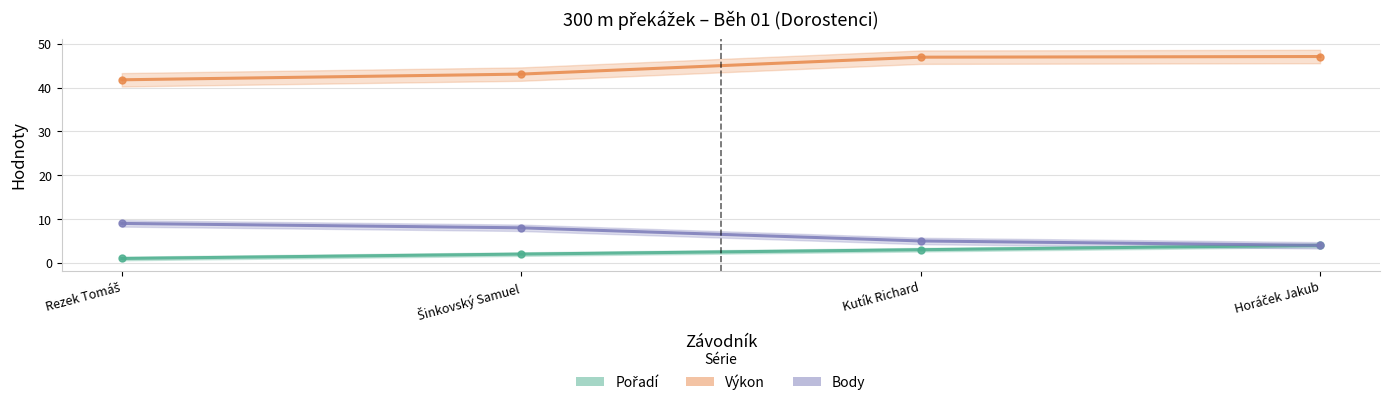

Is it true that Výkon equals 70.4 at Kutík Richard?

False